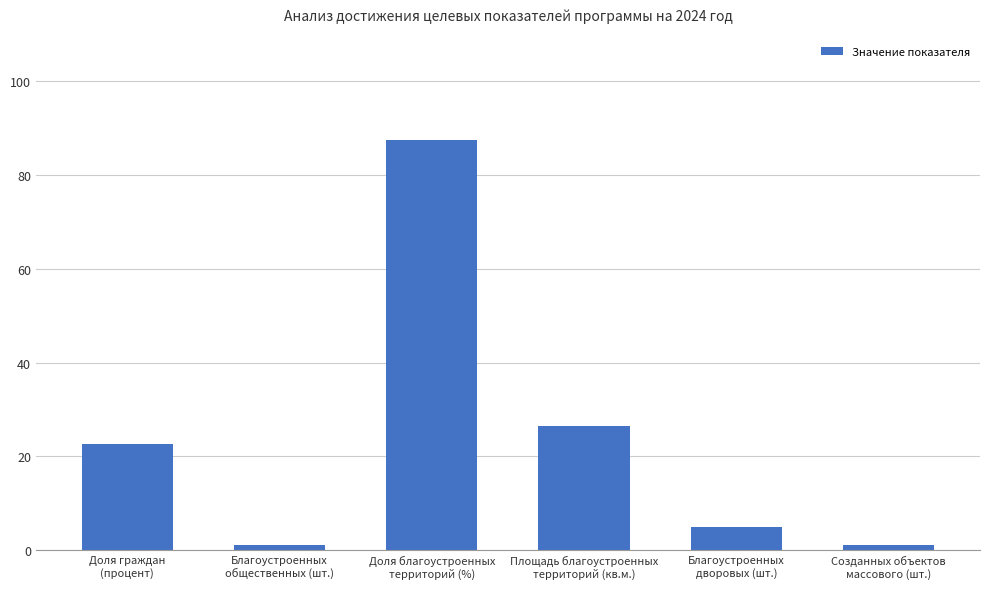

What is the difference between the maximum and minimum values?

86.6